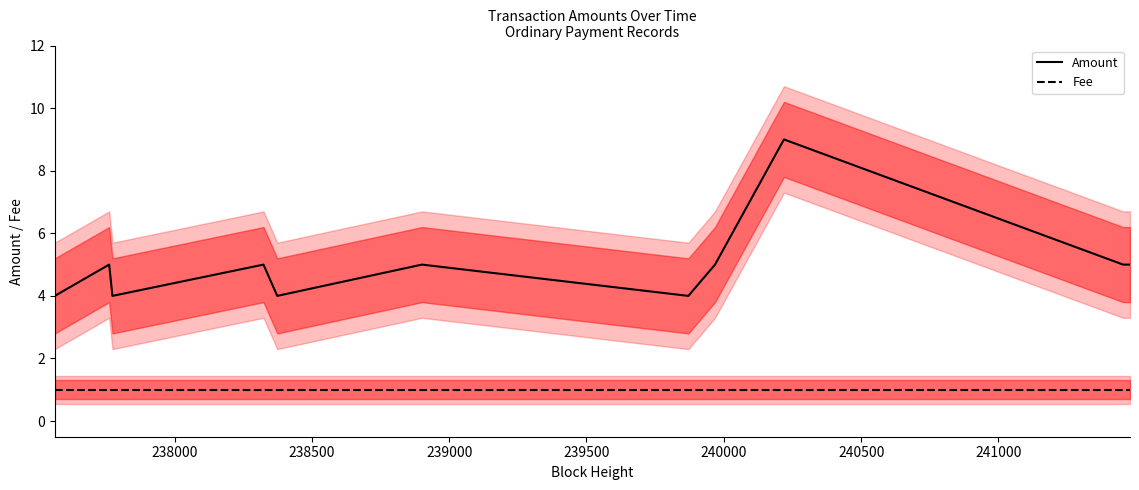

What are all the series names shown in the legend?

Amount, Fee